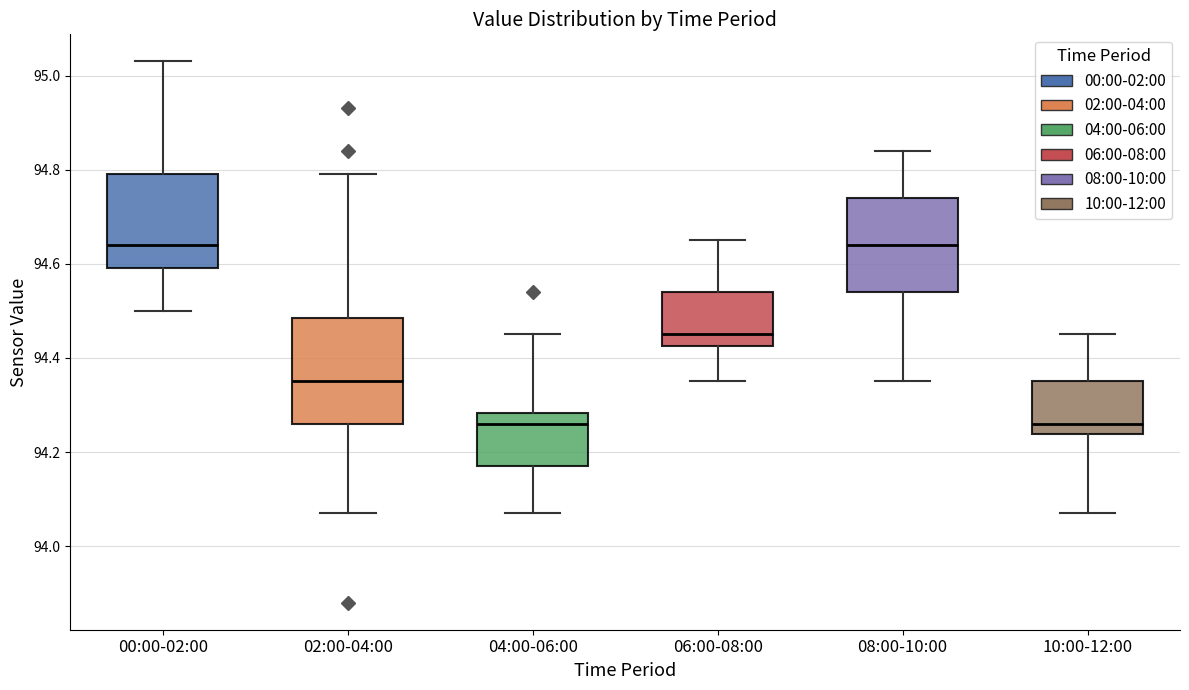

Reading left to right, transcribe this box plot: for each box, give where its median line is, the range the box spans, and where its two whiskers end, as read against the y-axis. The values are not printed on the chart, so give them approximately, as read against the axis.

00:00-02:00: median 94.64, box 94.60 to 94.80, whiskers 94.50 to 95.04
02:00-04:00: median 94.36, box 94.26 to 94.48, whiskers 94.08 to 94.80
04:00-06:00: median 94.26, box 94.18 to 94.28, whiskers 94.08 to 94.46
06:00-08:00: median 94.46, box 94.42 to 94.54, whiskers 94.36 to 94.66
08:00-10:00: median 94.64, box 94.54 to 94.74, whiskers 94.36 to 94.84
10:00-12:00: median 94.26, box 94.24 to 94.36, whiskers 94.08 to 94.46